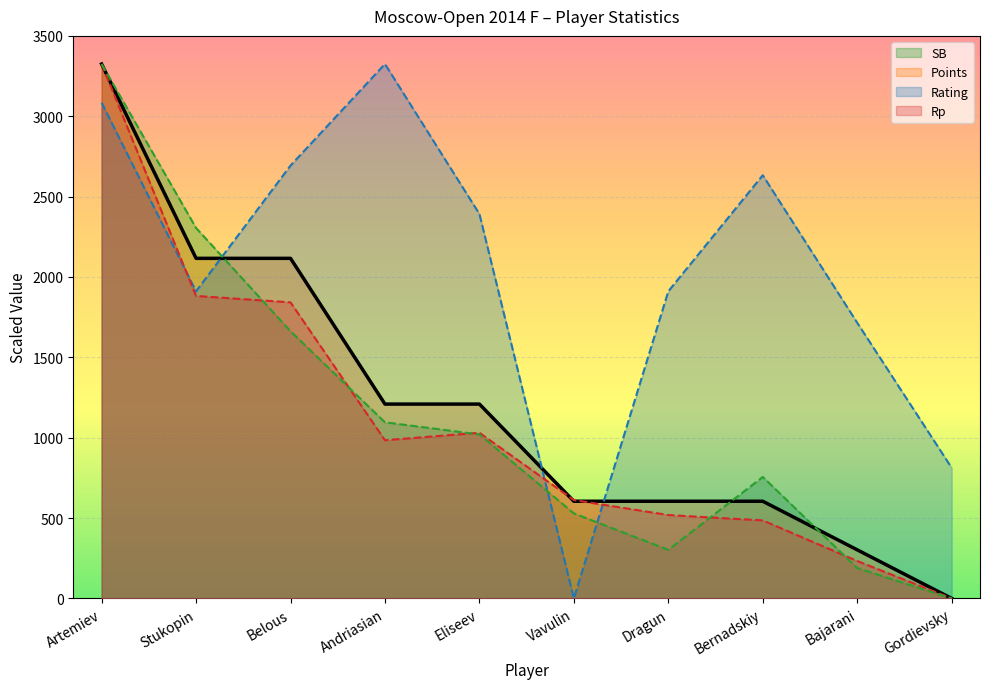

The Points series shows 4462.6 at Artemiev. True or false?

False